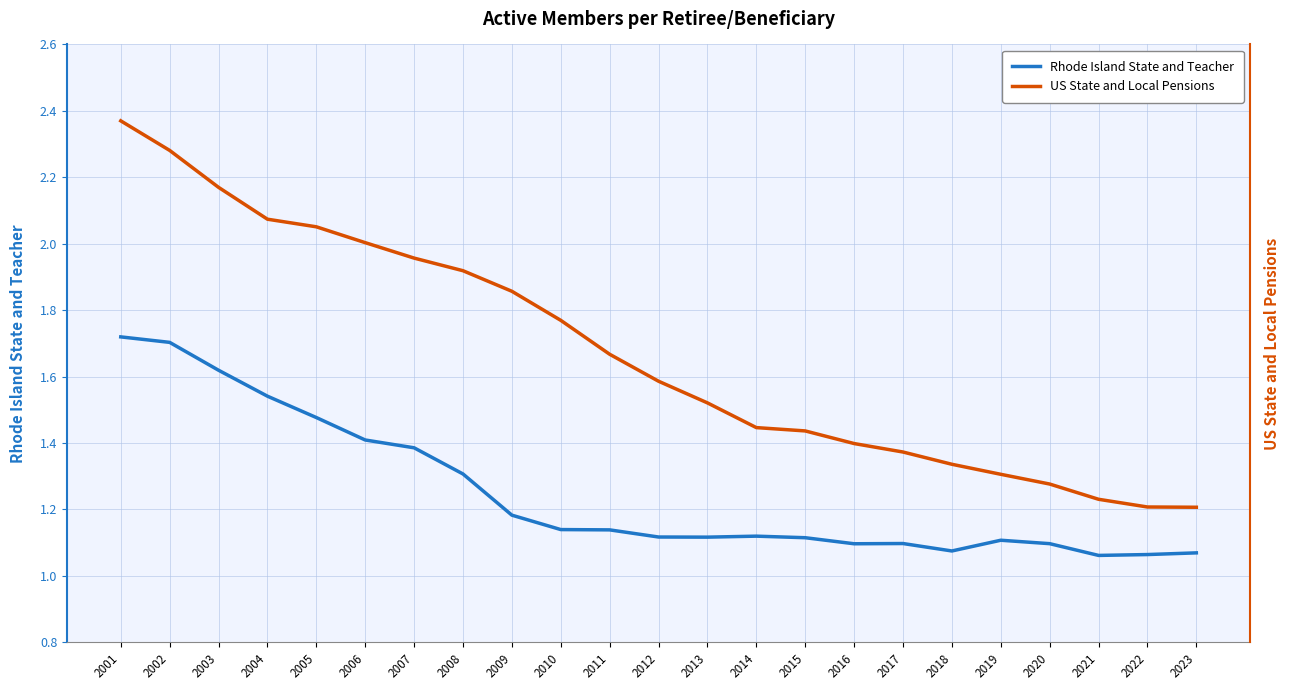

List the series in order of their overall mean, lowest first.

Rhode Island State and Teacher, US State and Local Pensions